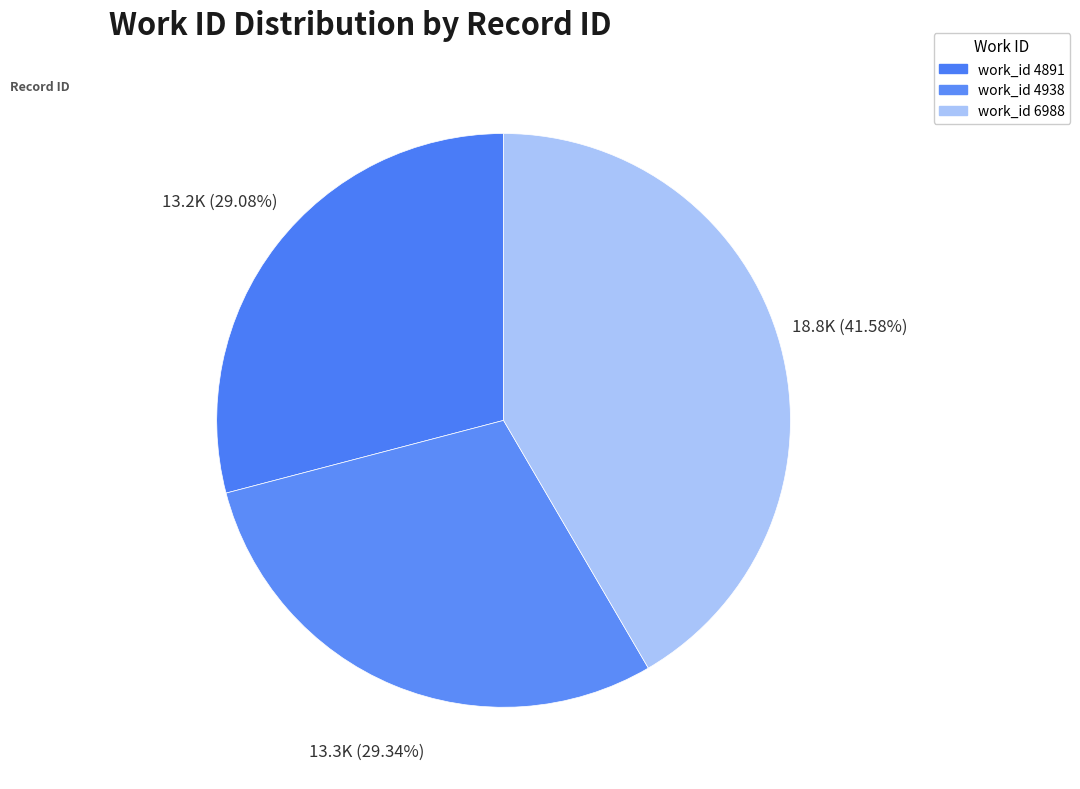

Rank the categories by value from highest to lowest.

6988, 4938, 4891